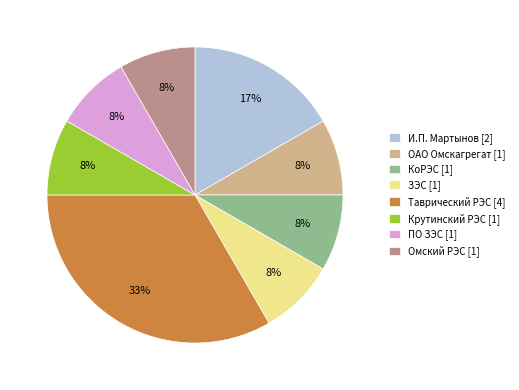

What is the ratio of the value at Омский РЭС [1] to the value at ПО ЗЭС [1]?

1.0